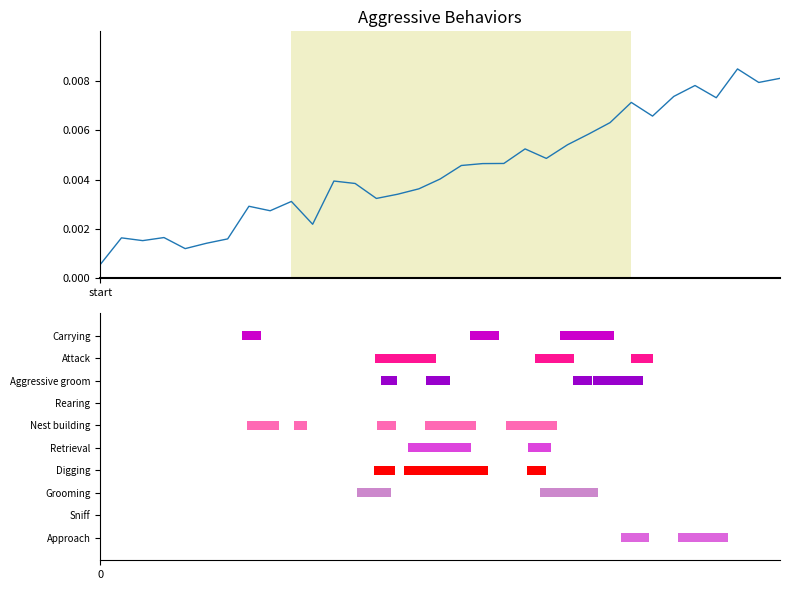

Reading left to right, what are all the values shown in this chart?

start=0.0	1=0.0	2=0.0	3=0.0	4=0.0	5=0.0	6=0.0	7=0.0	8=0.0	9=0.0	10=0.0	11=0.0	12=0.0	13=0.0	14=0.0	15=0.0	16=0.0	17=0.0	18=0.0	19=0.0	20=0.0	21=0.0	22=0.0	23=0.0	24=0.0	25=0.0	26=0.0	27=0.0	28=0.0	29=0.0	30=0.0	31=0.0	32=0.0